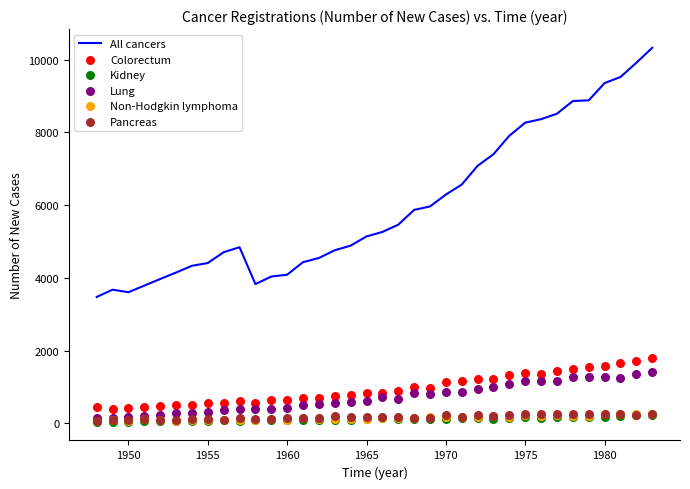

What is the maximum value for All cancers?

10330